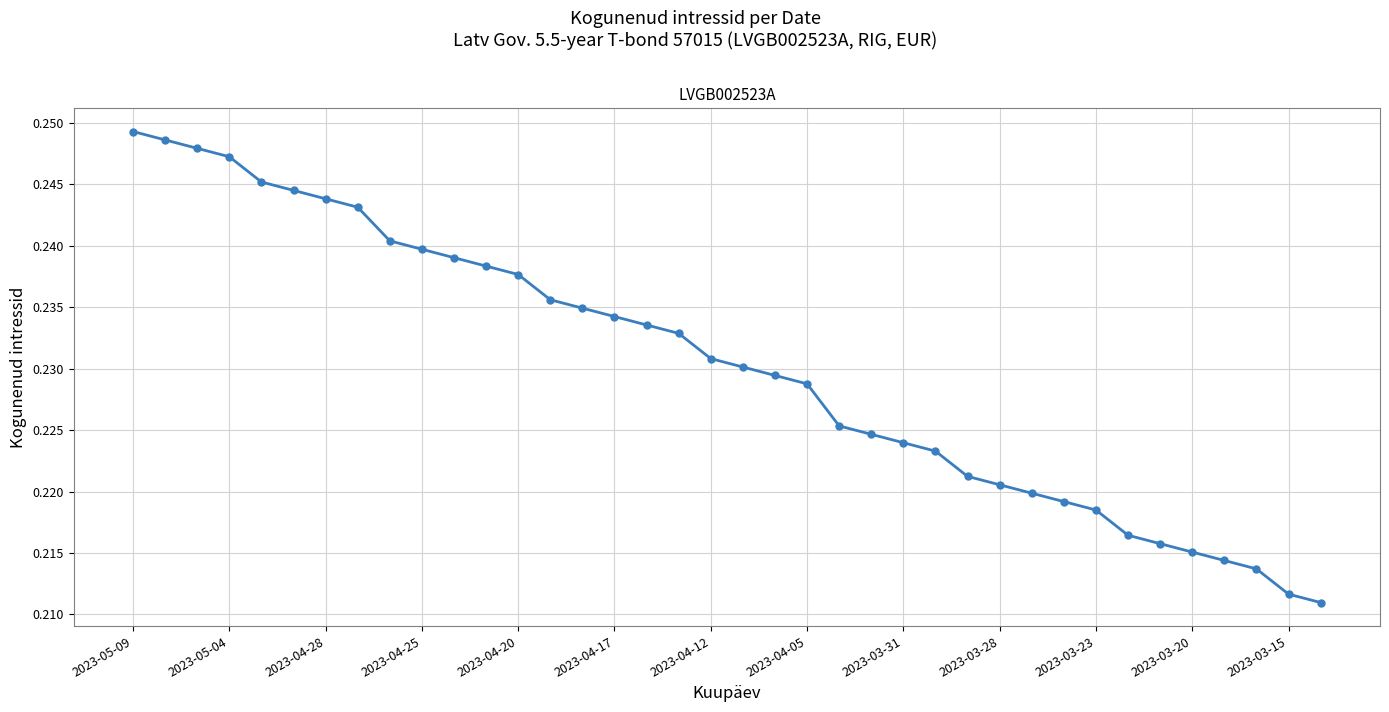

What is the sum of all values?

8.8